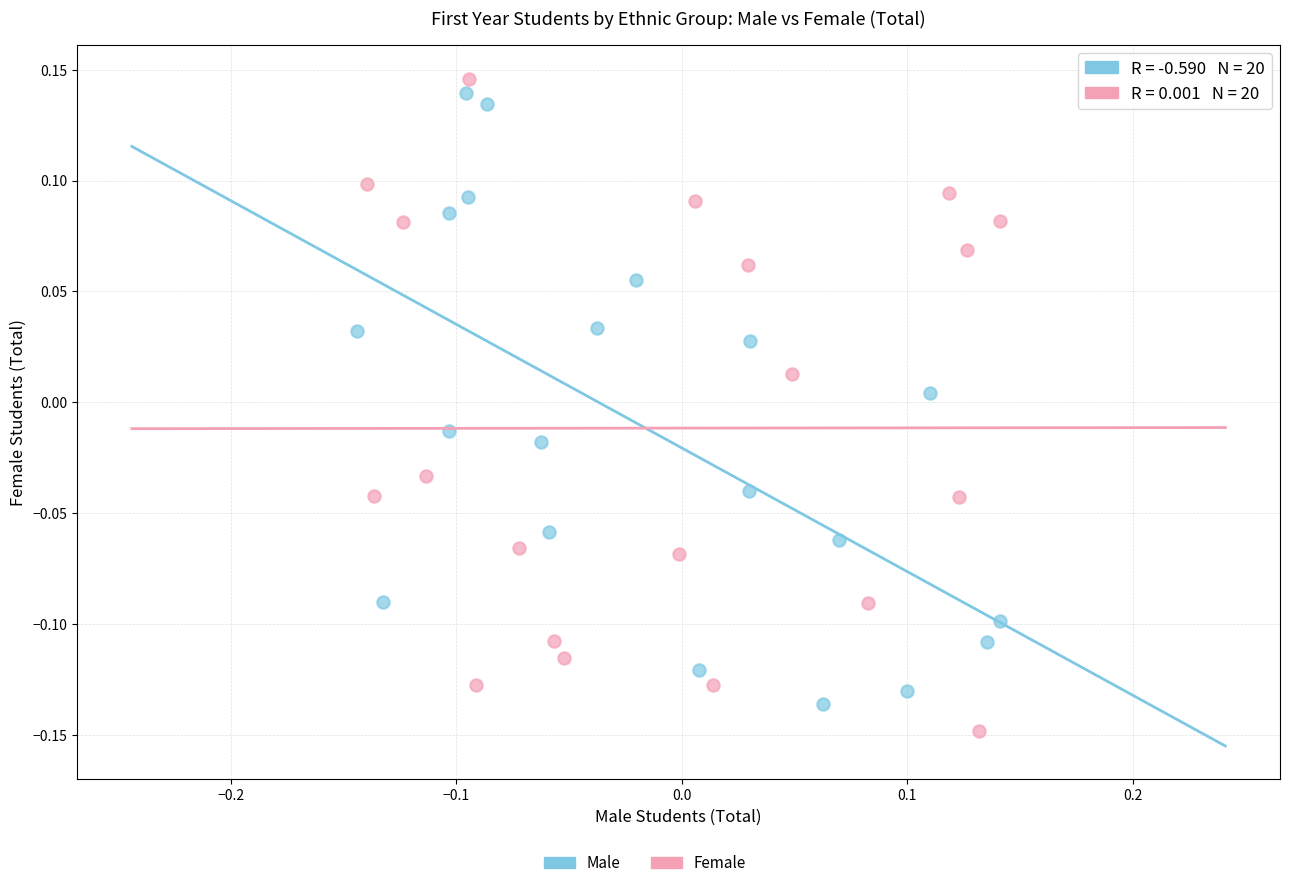

Which series reaches the minimum Y coordinate?

Female